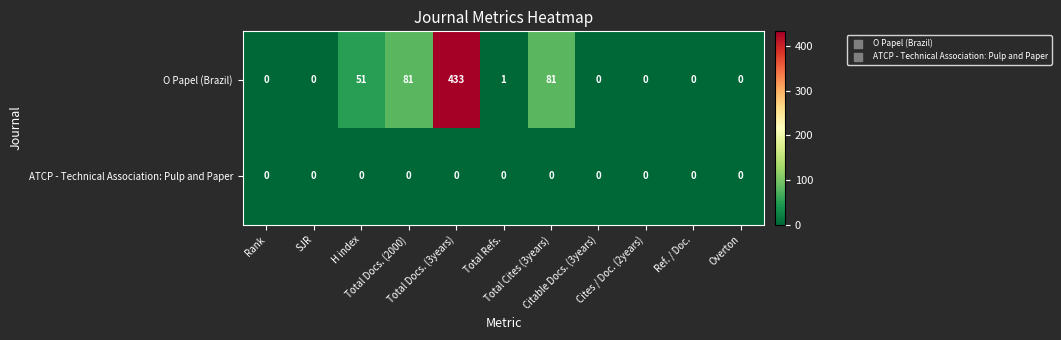

How many categories are shown in the chart?

11